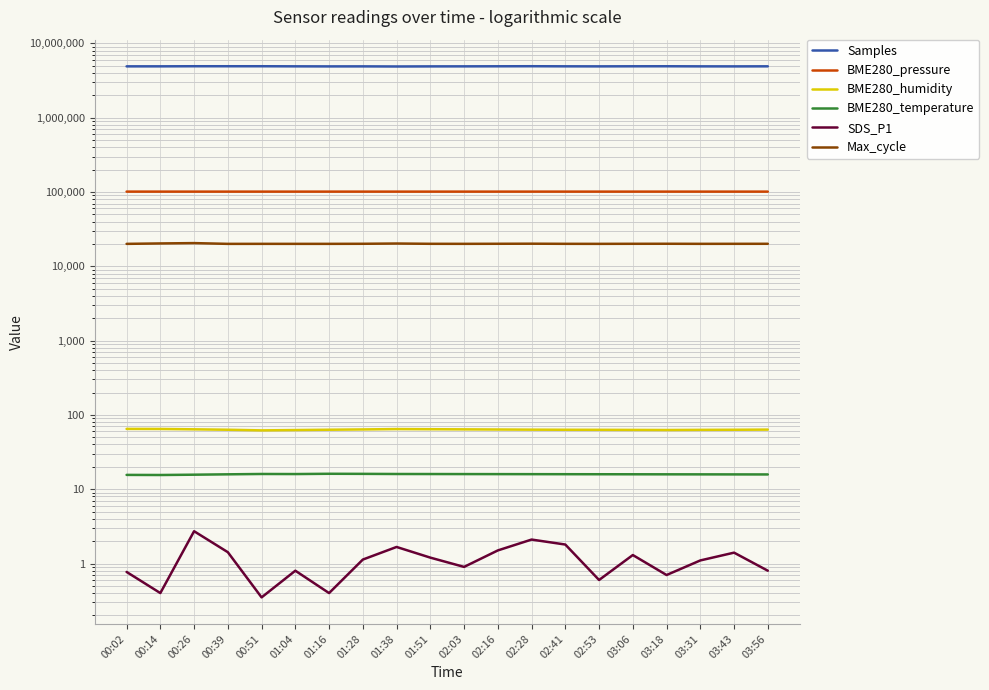

What is the sum of all Max_cycle values?

402375.0